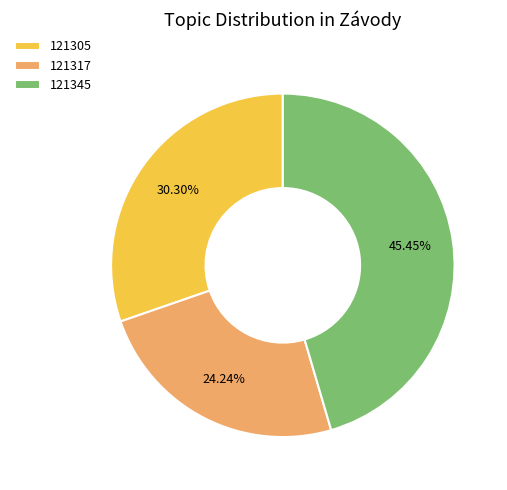

True or false: 121317 accounts for 35% of the total.

False